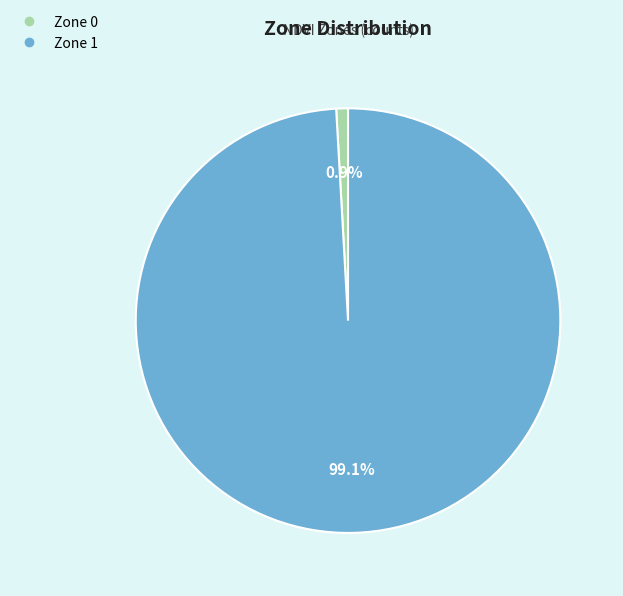

To the nearest percent, what percentage of the pie is Zone 0?

1%